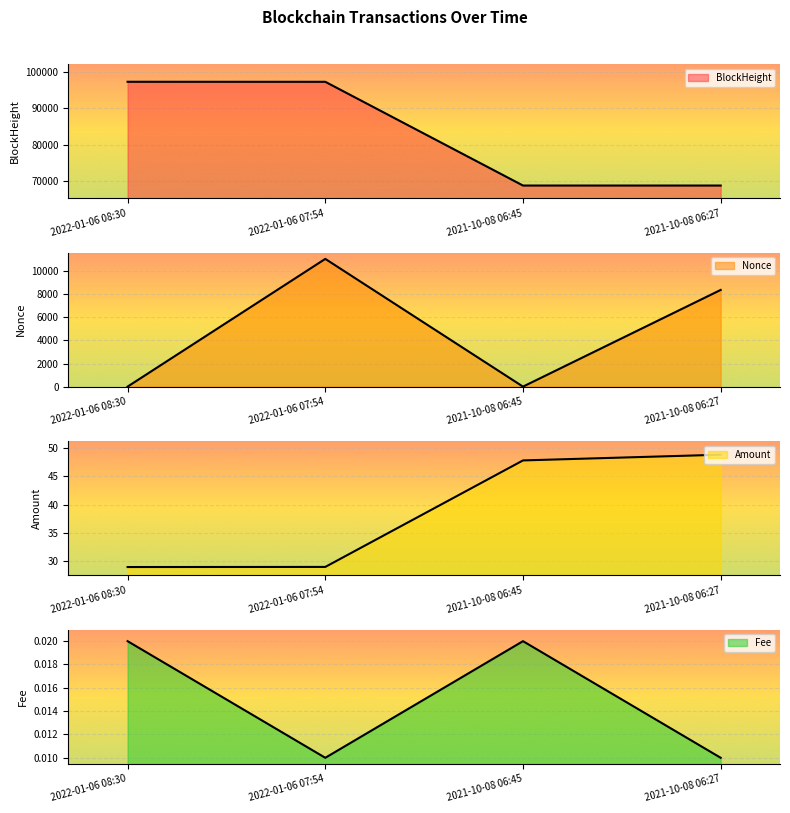

True or false: Nonce has a value of 2856.4 at 2022-01-06 07:54.

False